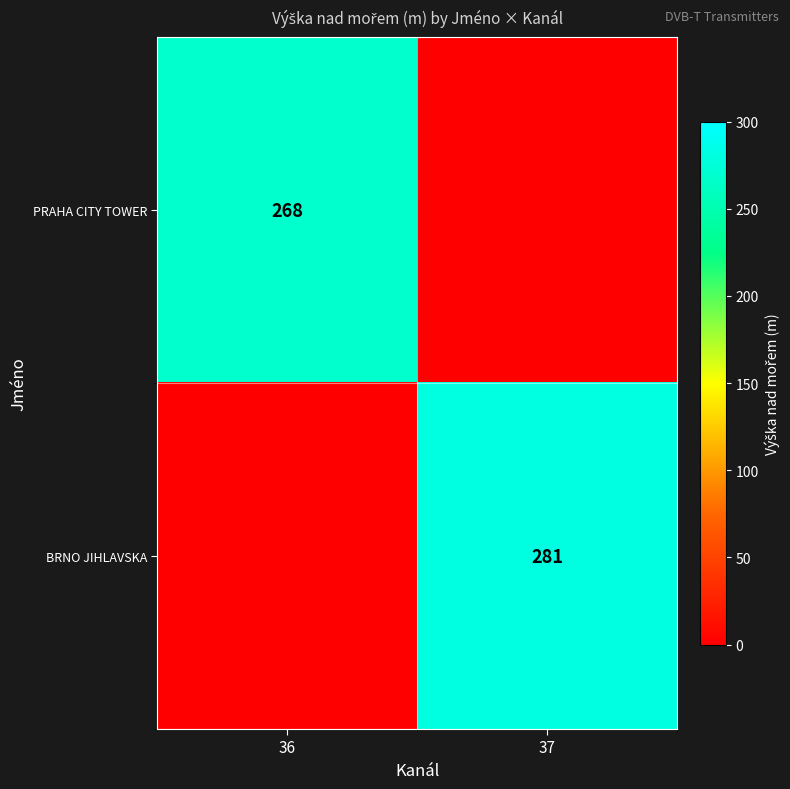

Is the value of BRNO JIHLAVSKA at 37 greater than the value of PRAHA CITY TOWER at 36?

Yes